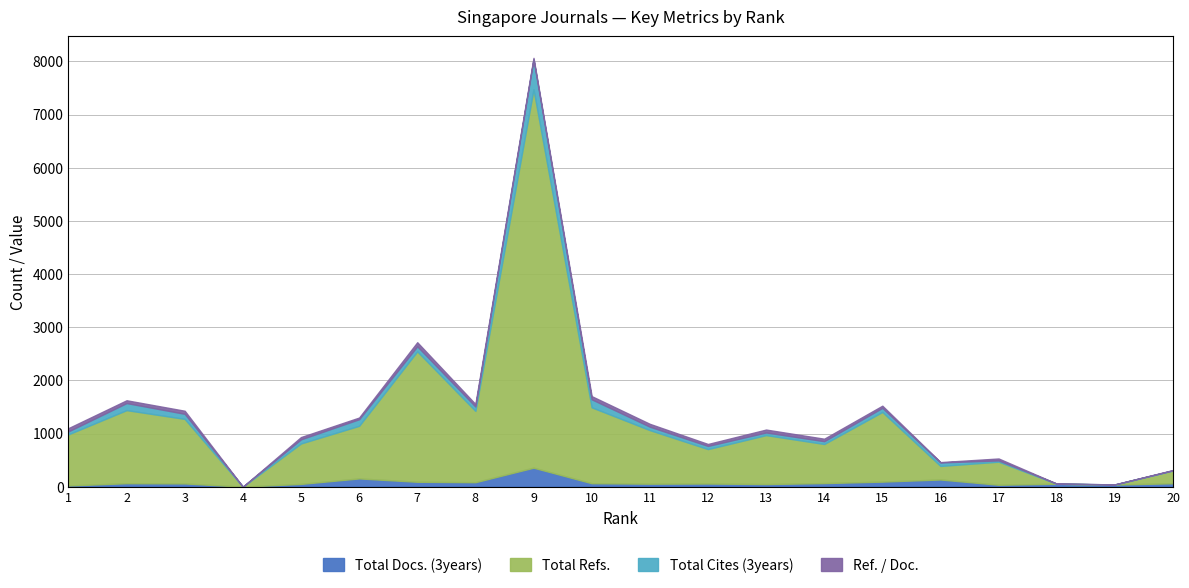

Reading left to right, list all the values displayed in this chart.

Total Docs. (3years): 22	65	61	0	52	155	92	84	357	65	56	59	49	67	95	135	36	55	40	64
Total Refs.: 963	1375	1214	0	761	990	2454	1342	7118	1428	1008	648	921	736	1311	255	434	0	0	242
Total Cites (3years): 56	133	96	0	78	124	95	82	564	151	65	60	50	53	77	66	24	2	3	1
Ref. / Doc.: 60	52	57	0	42	31	76	47	27	59	53	36	54	46	40	6	36	0	0	7